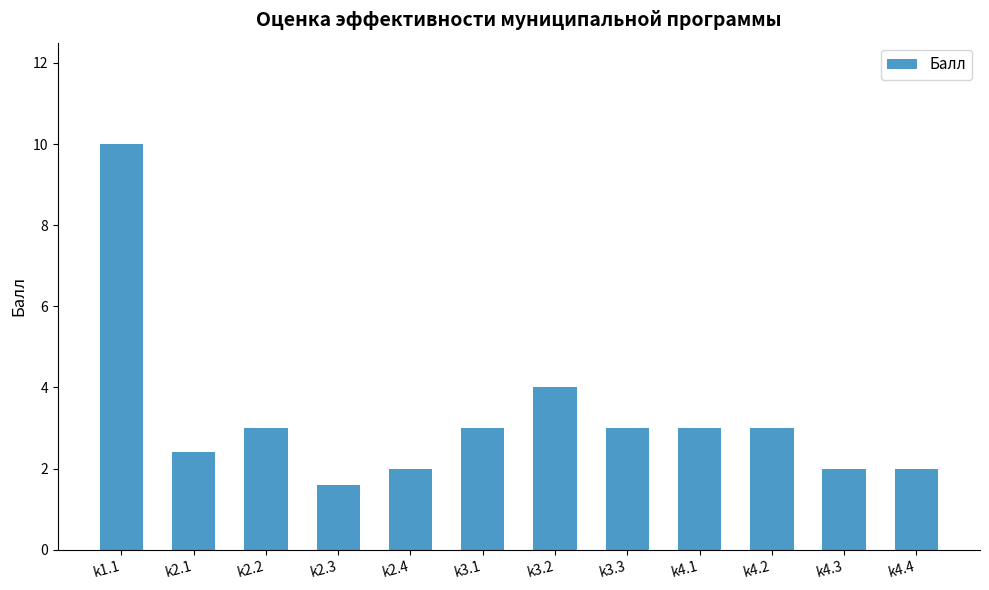

Is it true that the value at k3.1 is 1.6?

False